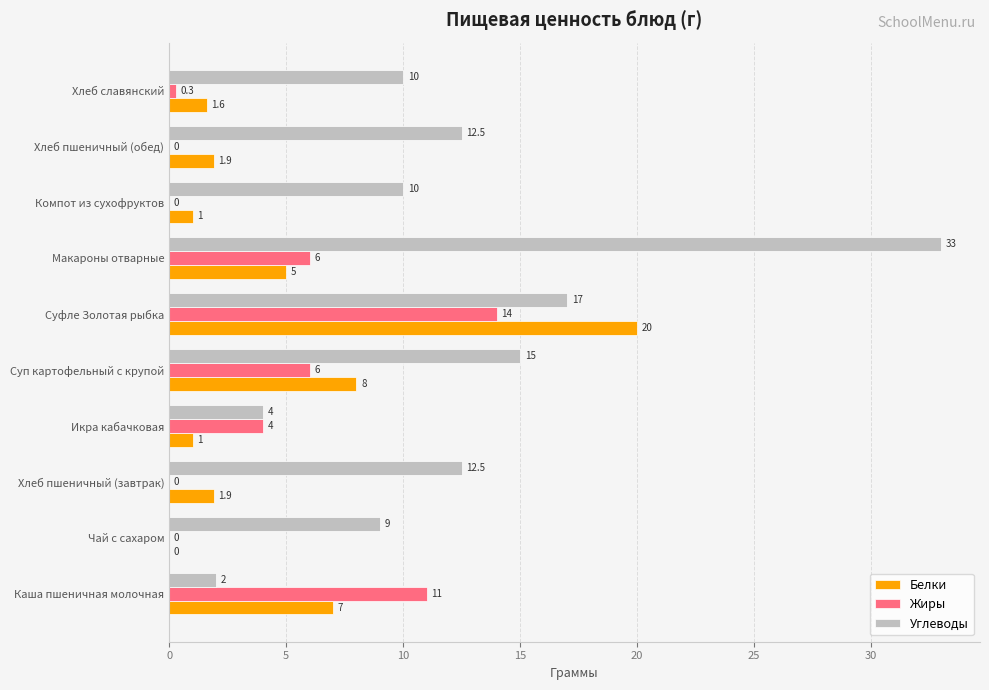

Which category has the highest value in the Углеводы series?

Макароны отварные